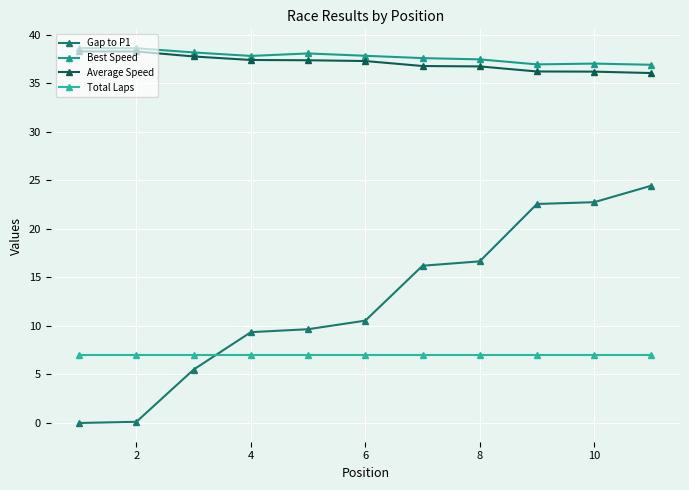

What is the average value of the Total Laps series?

7.0